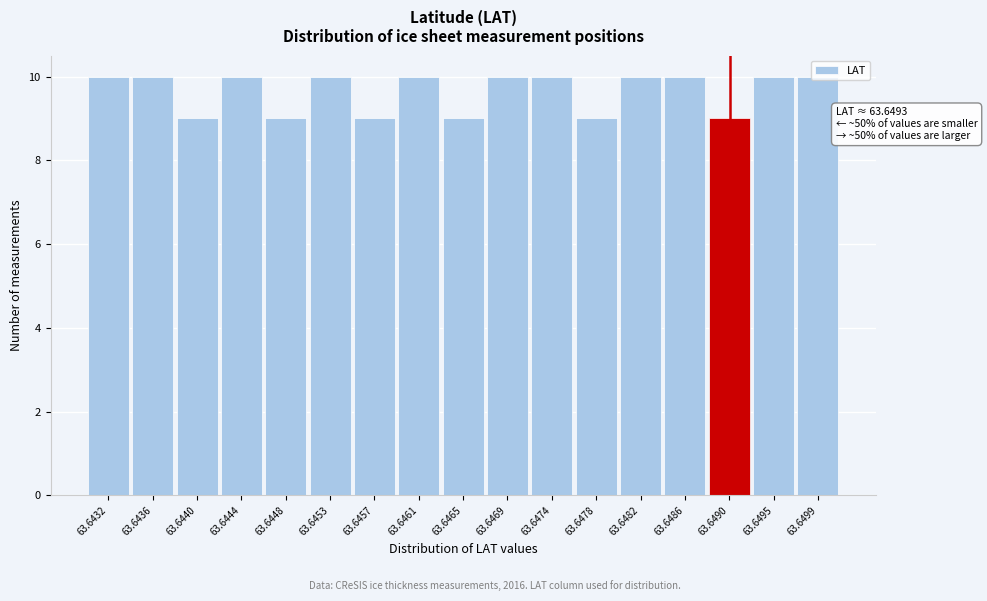

What is the sum of all values?

164